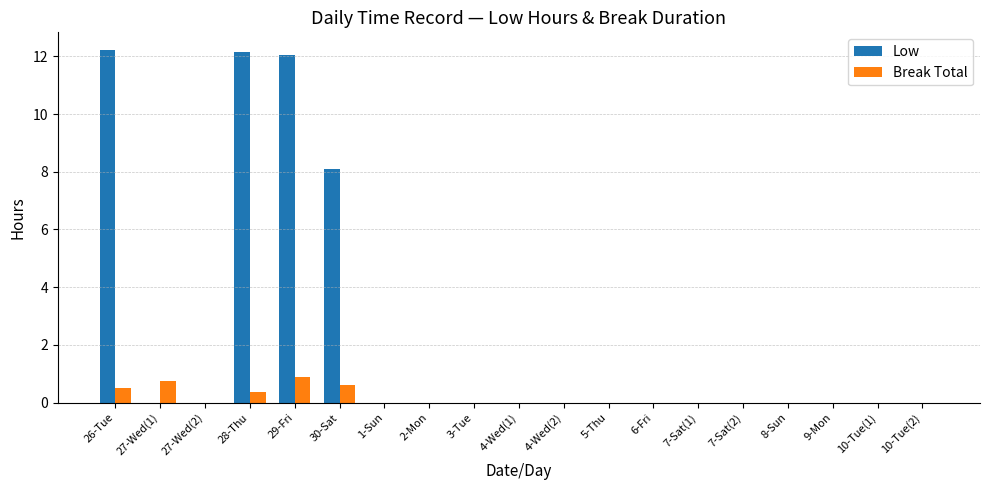

What is the sum of all Break Total values?

3.1